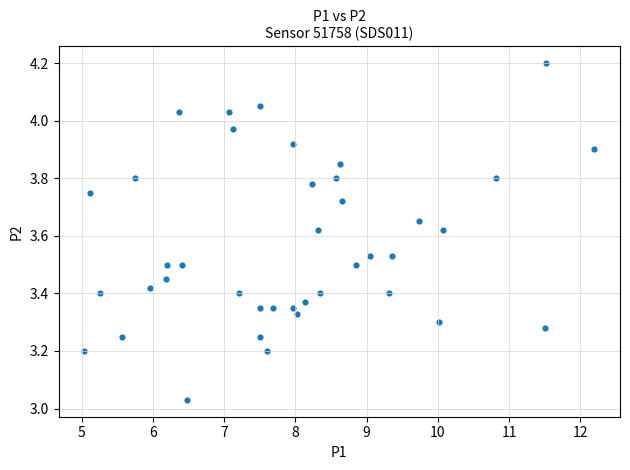

What is the range of Y values (max minus min)?

1.2